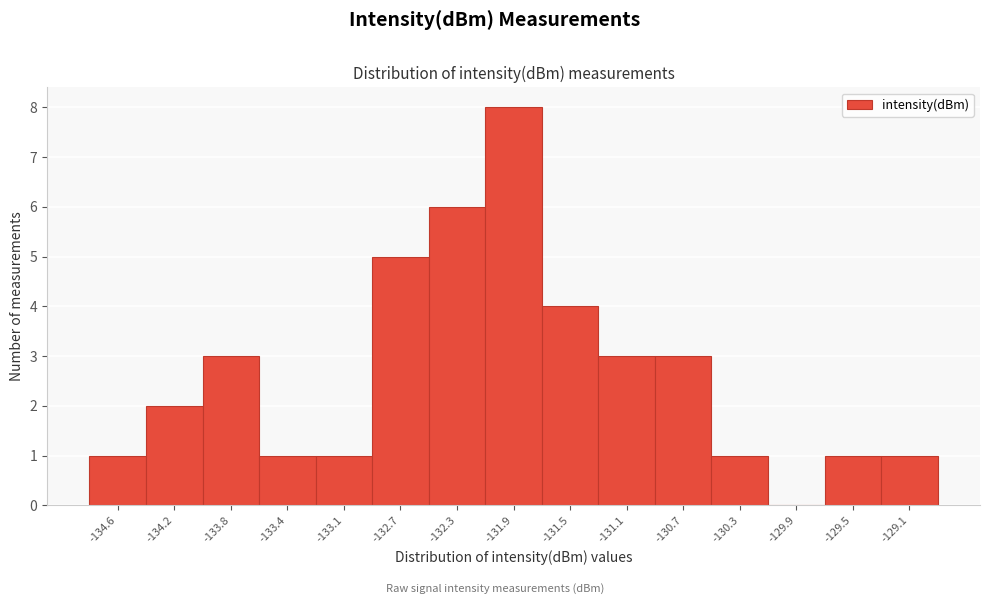

Reading right to left, list all the values displayed in this chart.

-129.1=1	-129.5=1	-129.9=0	-130.3=1	-130.7=3	-131.1=3	-131.5=4	-131.9=8	-132.3=6	-132.7=5	-133.1=1	-133.4=1	-133.8=3	-134.2=2	-134.6=1